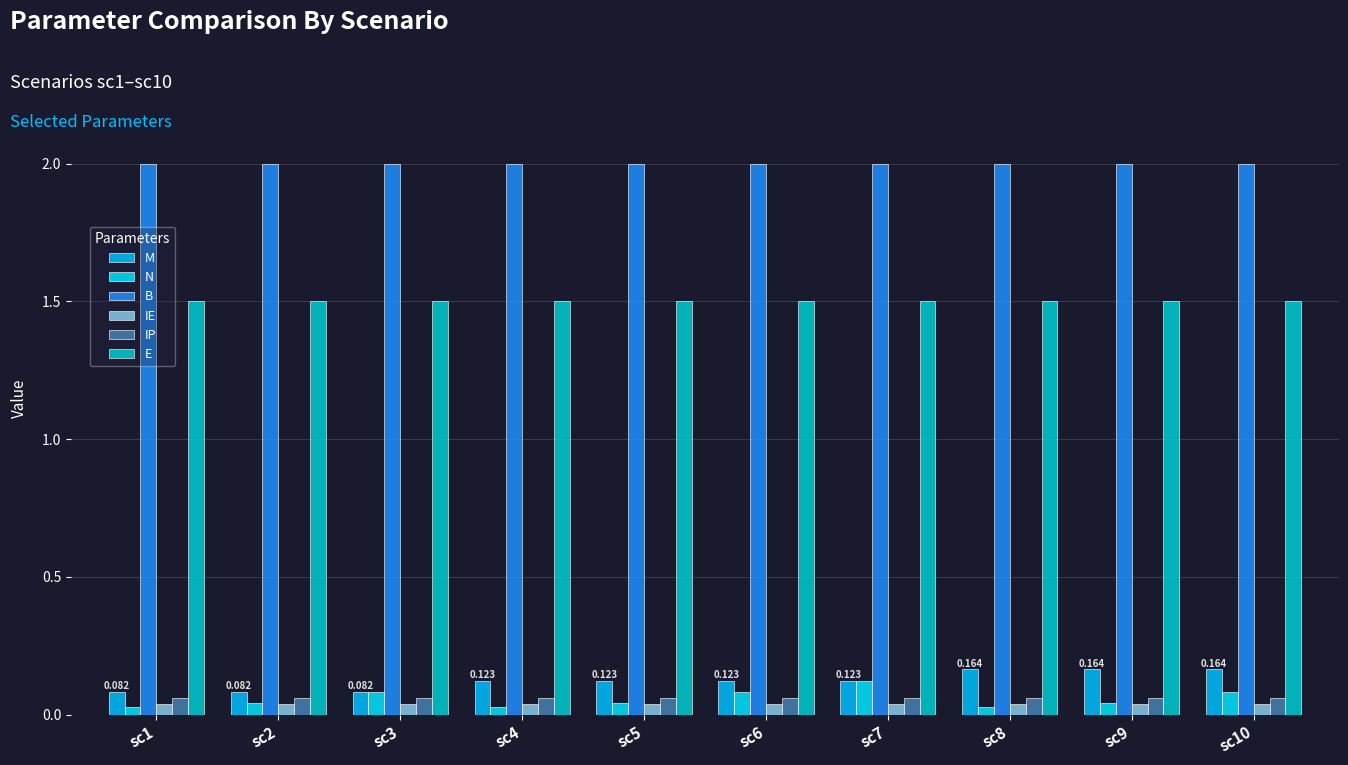

How many data points does each series have?

10